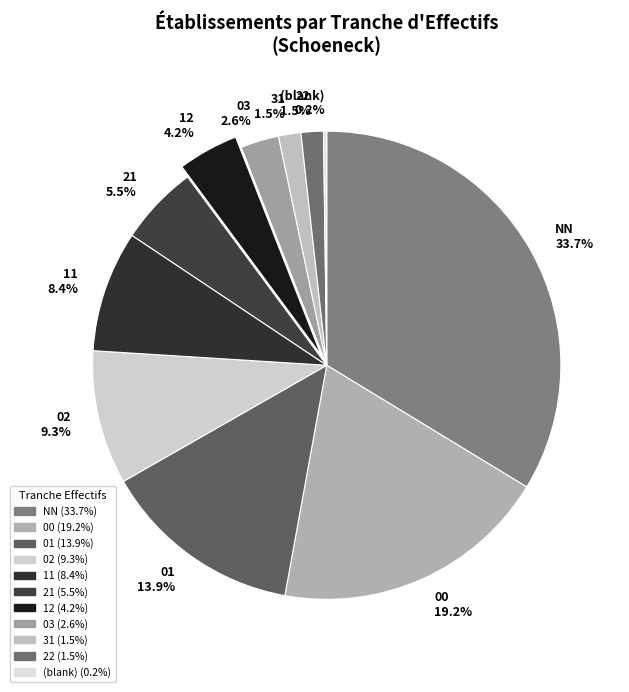

Between 01 and 00, which is larger?

00